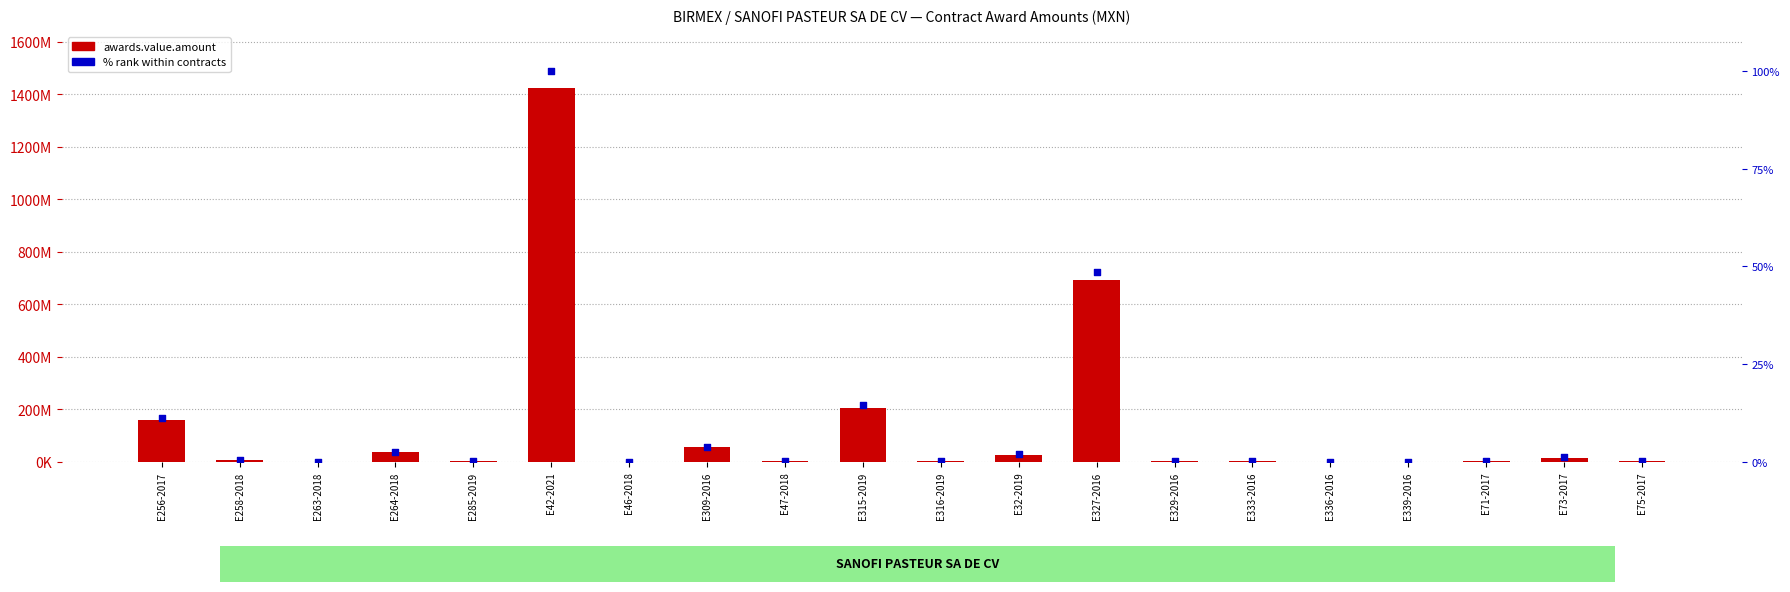

Which series has the largest total across all categories?

awards.value.amount